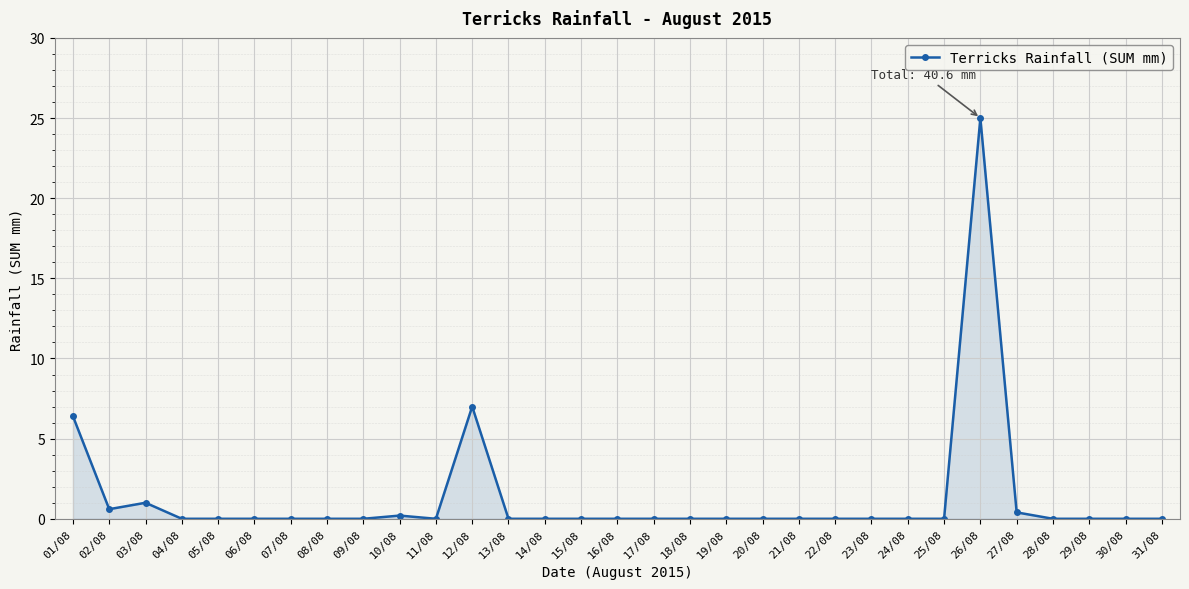

Which category has the highest value across all series?

26/08